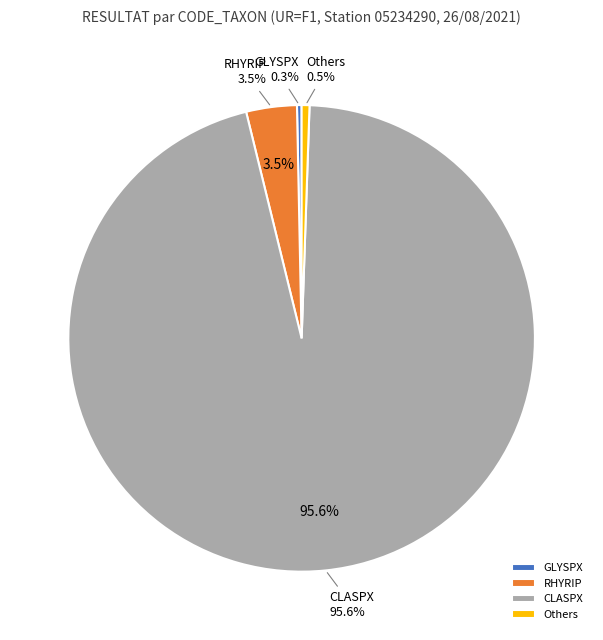

What percentage do MENSUA and JUNART together represent?

0.1%